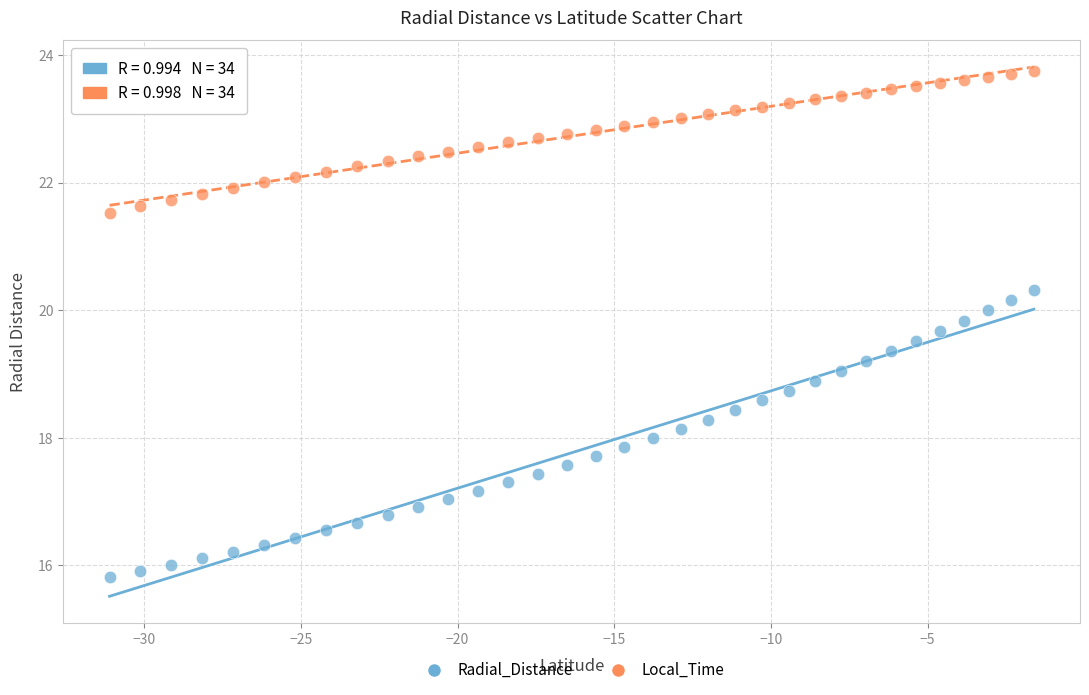

Which series contains the lowest Y value?

Radial_Distance